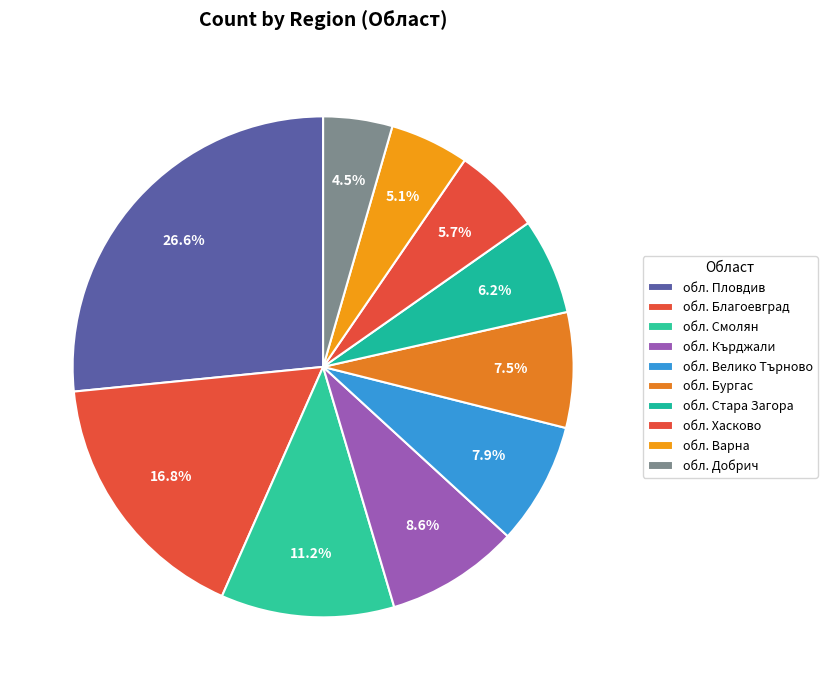

How many segments does this pie chart have?

10